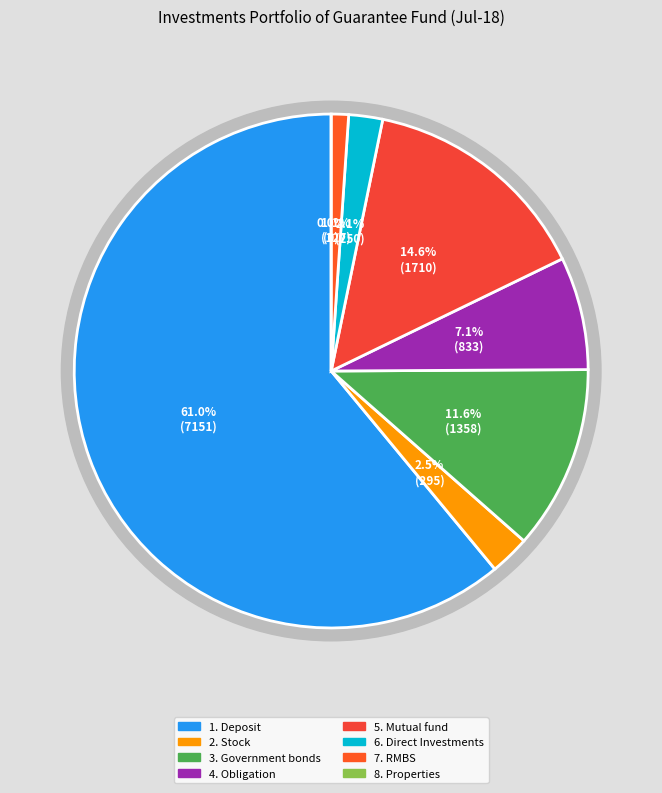

Which category has the biggest portion of the pie?

1. Deposit